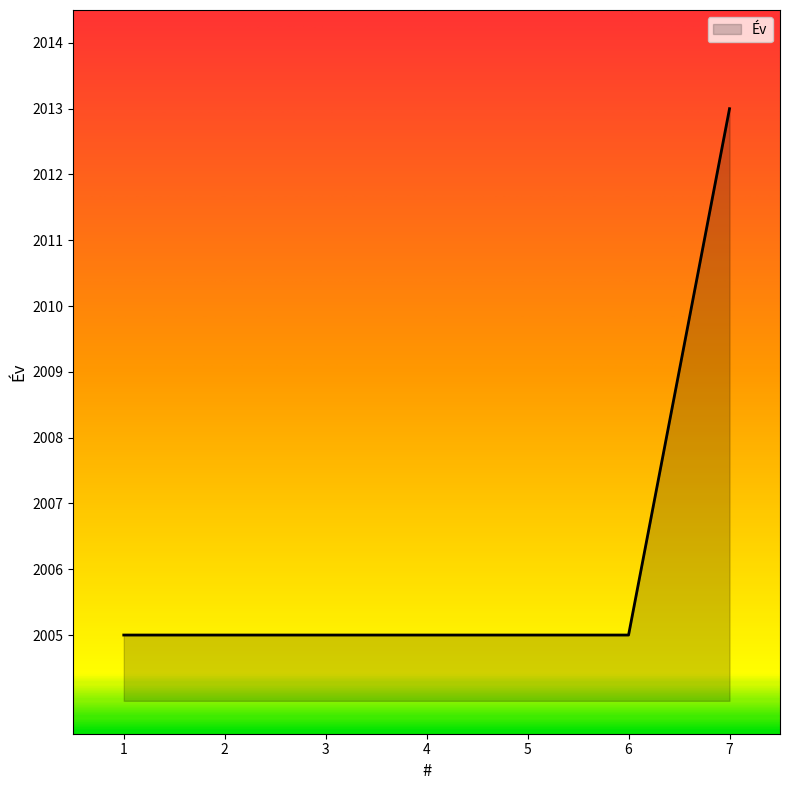

What is the greatest value displayed?

2013